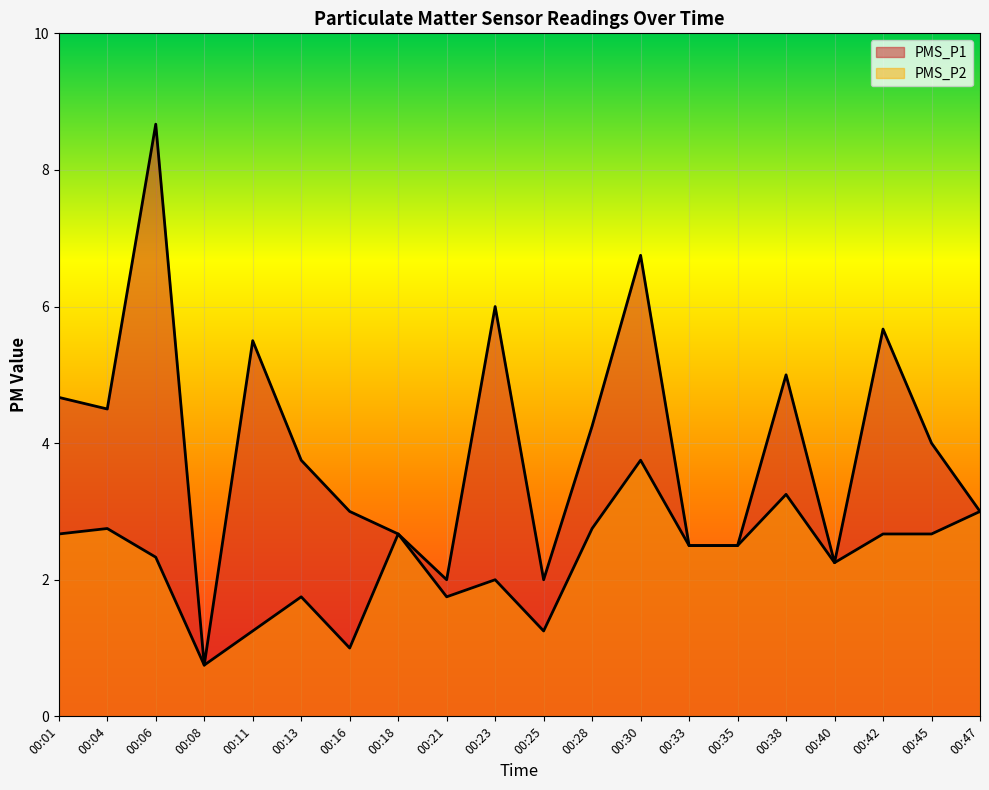

Count the number of categories in the chart.

20